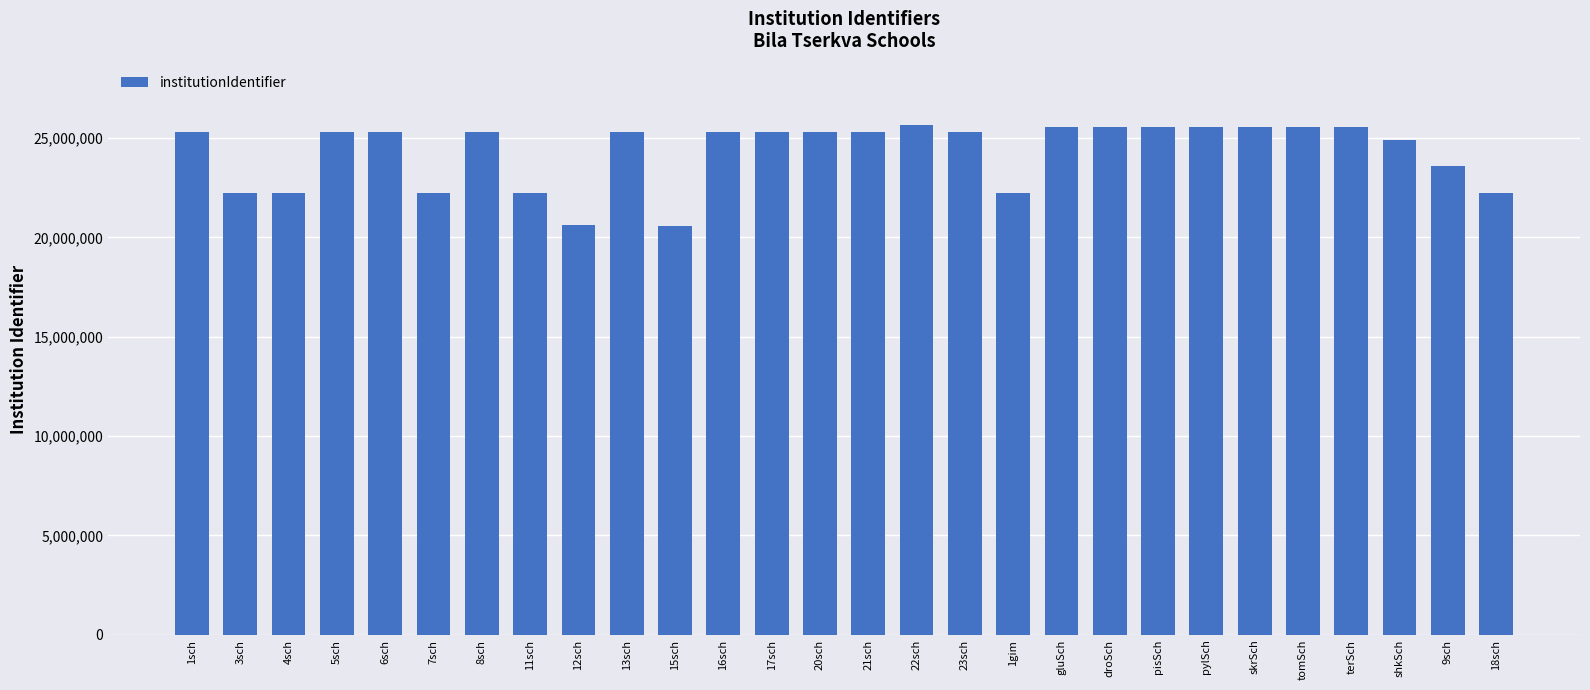

What is the ratio of the value at 11sch to the value at 13sch?

0.9